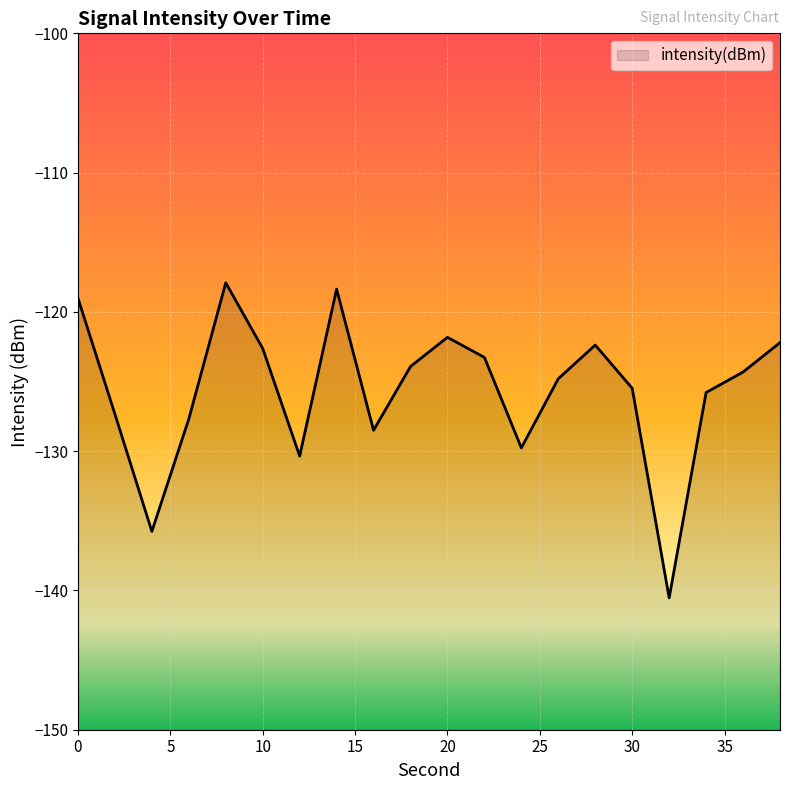

How many values exceed -124?

9